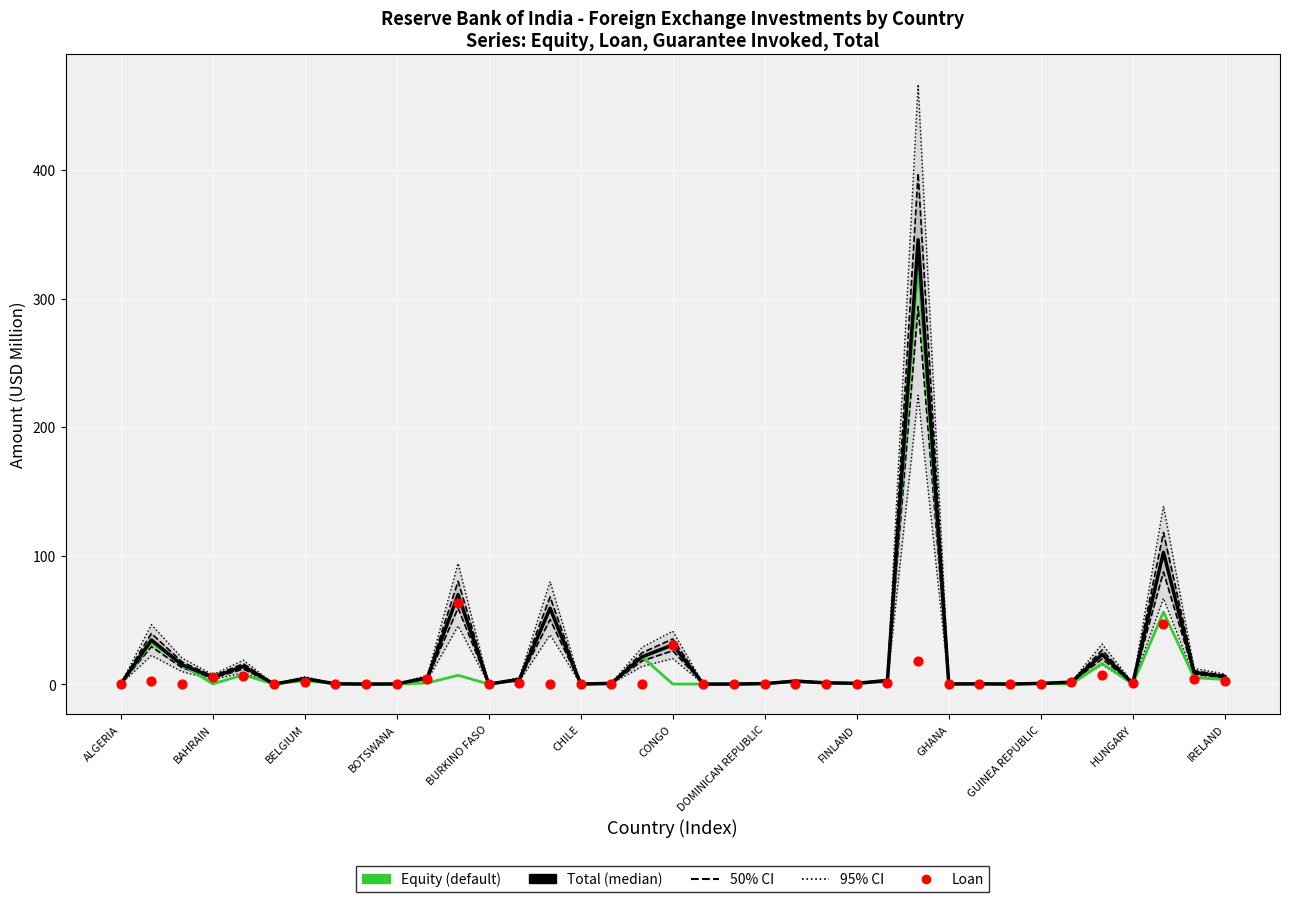

Which series reaches the maximum Y coordinate?

Total (median)